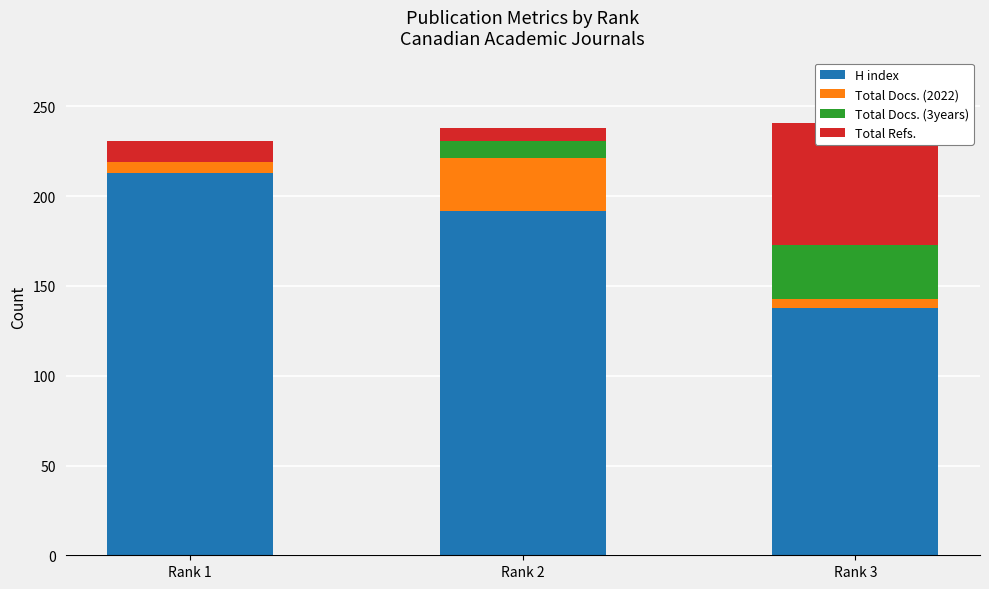

Where does the H index series first go above 192?

Rank 1